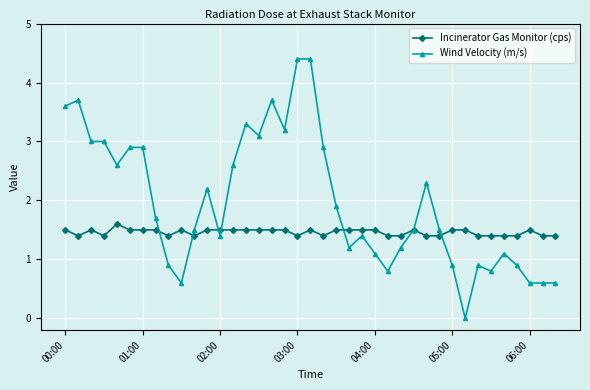

How many data points in Wind Velocity (m/s) are above 1?

28